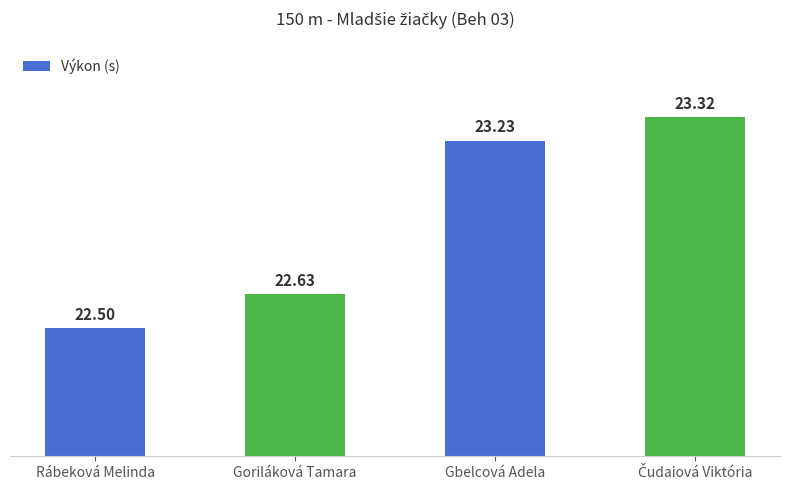

What is the difference between the maximum and minimum values?

0.8